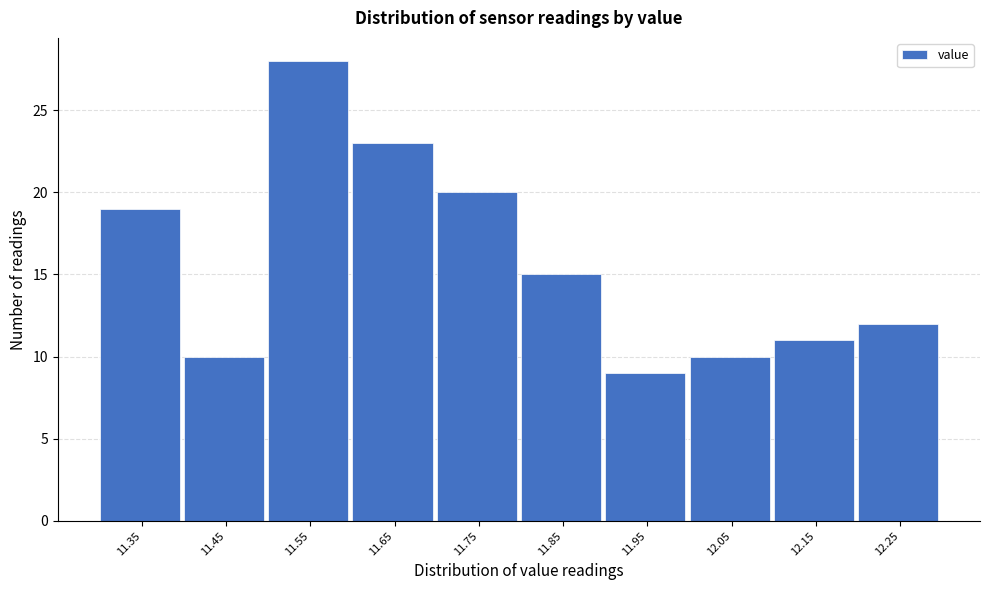

Reading left to right, list all the values displayed in this chart.

11.35=19	11.45=10	11.55=28	11.65=23	11.75=20	11.85=15	11.95=9	12.05=10	12.15=11	12.25=12